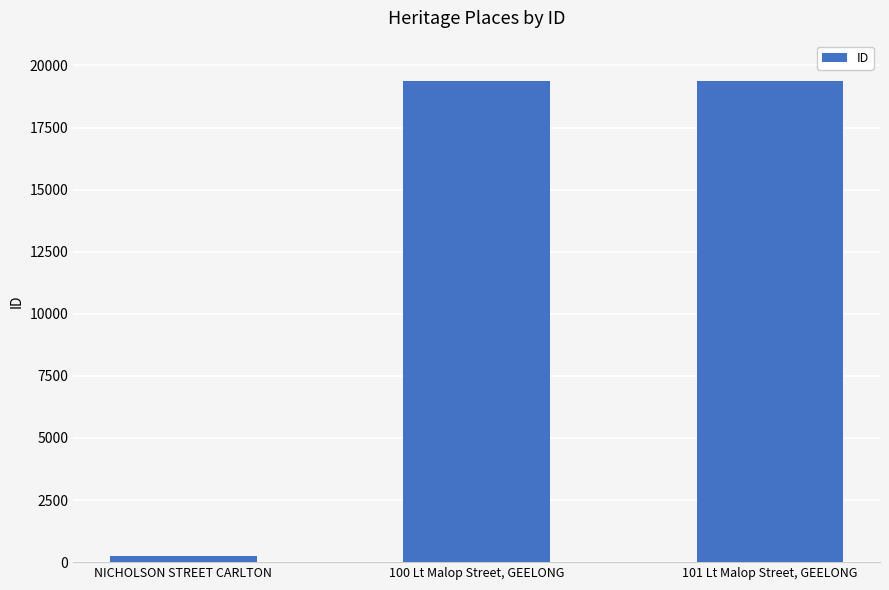

Read the value at NICHOLSON STREET CARLTON, to the nearest 100.

200